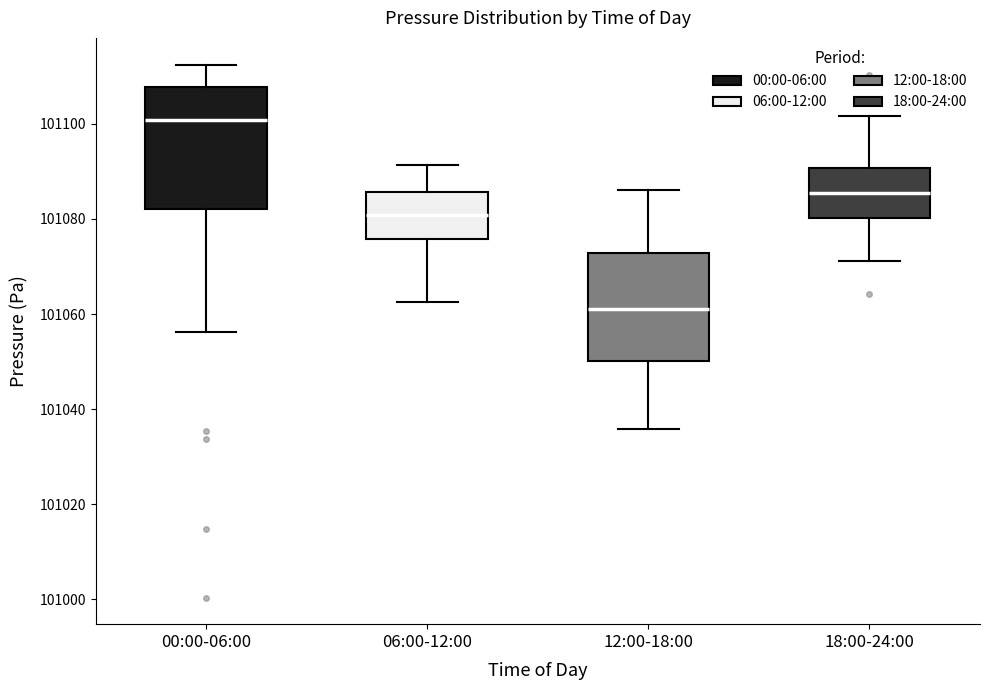

Reading left to right, read every box against the y-axis: the position of its median line, the range the box covers, and the ends of its whiskers. The values are not printed on the chart, so give them approximately, as read against the axis.

00:00-06:00: median 101100, box 101082 to 101108, whiskers 101056 to 101112
06:00-12:00: median 101080, box 101076 to 101086, whiskers 101062 to 101092
12:00-18:00: median 101062, box 101050 to 101072, whiskers 101036 to 101086
18:00-24:00: median 101086, box 101080 to 101090, whiskers 101072 to 101102